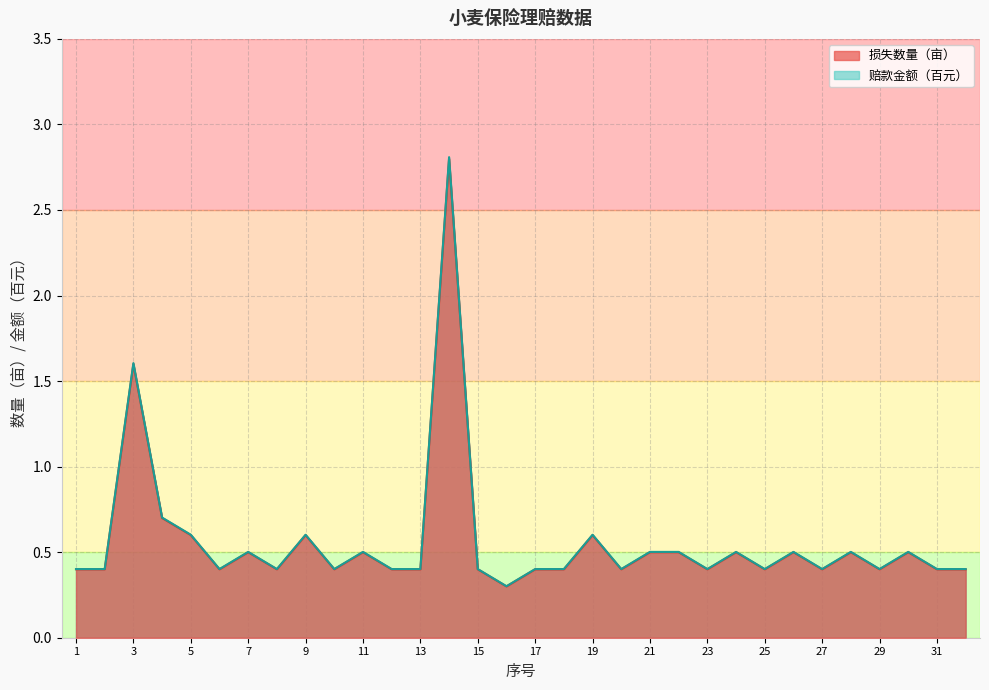

At which category is the sum across all series the highest?

14